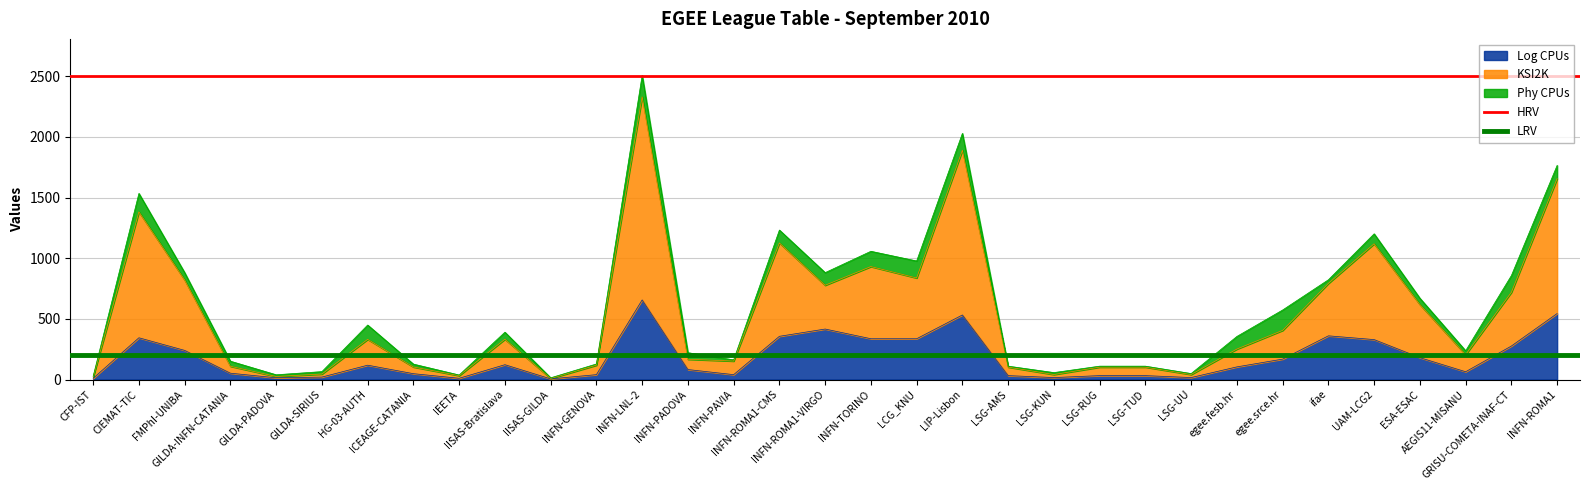

Which label corresponds to the largest value in the chart?

CFP-IST